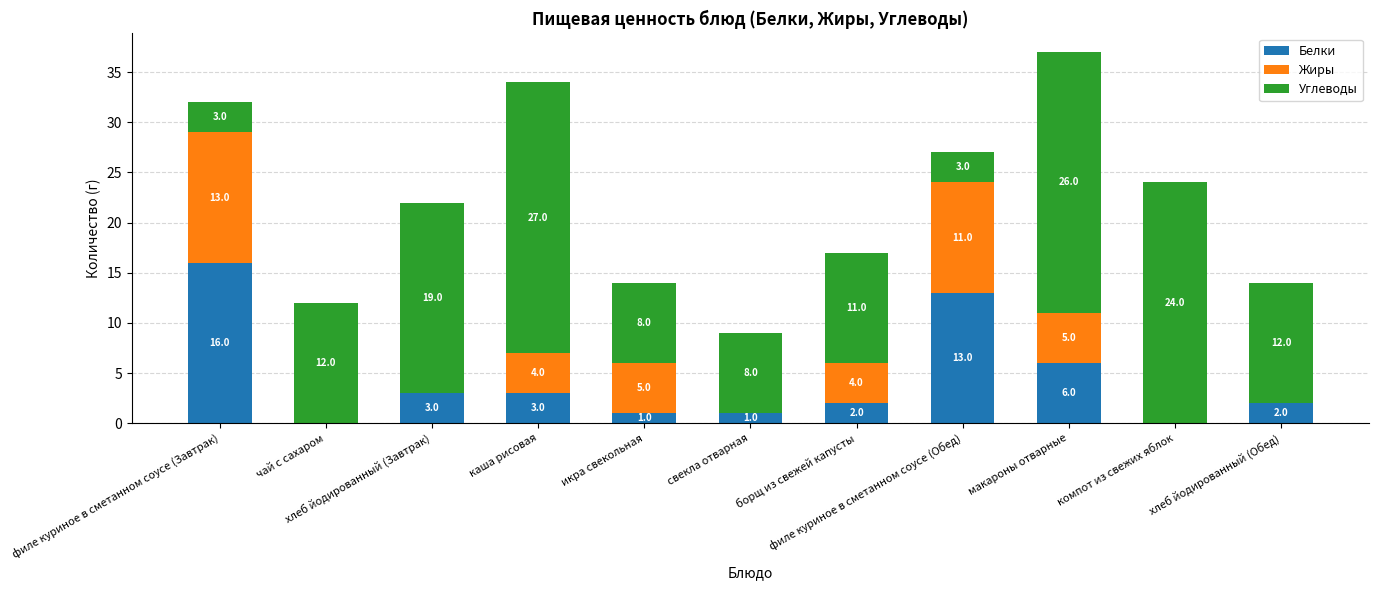

What is the maximum value for Белки?

16